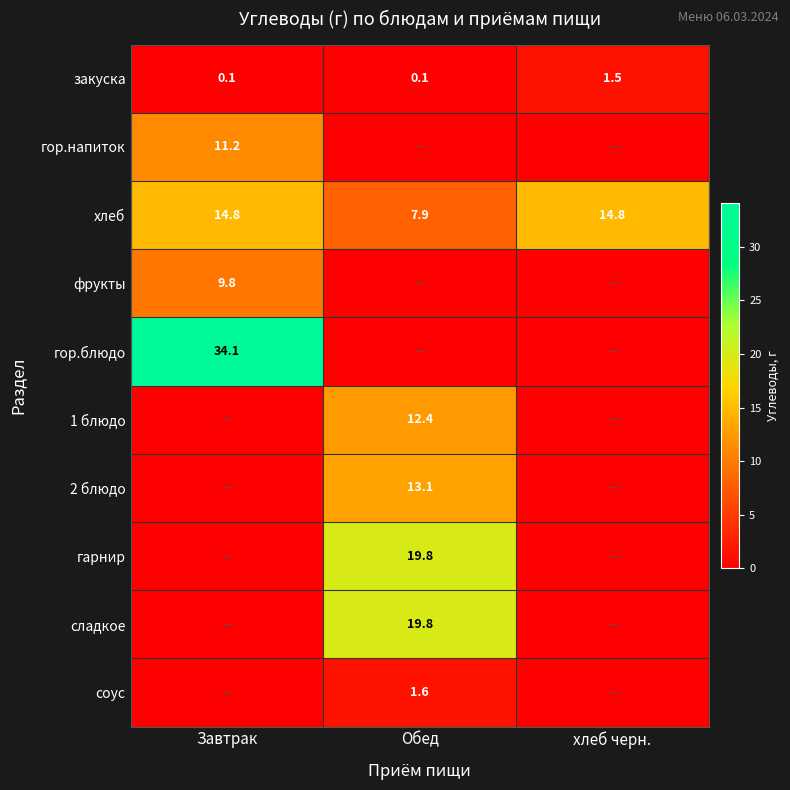

Which category has the highest value across all series?

Завтрак